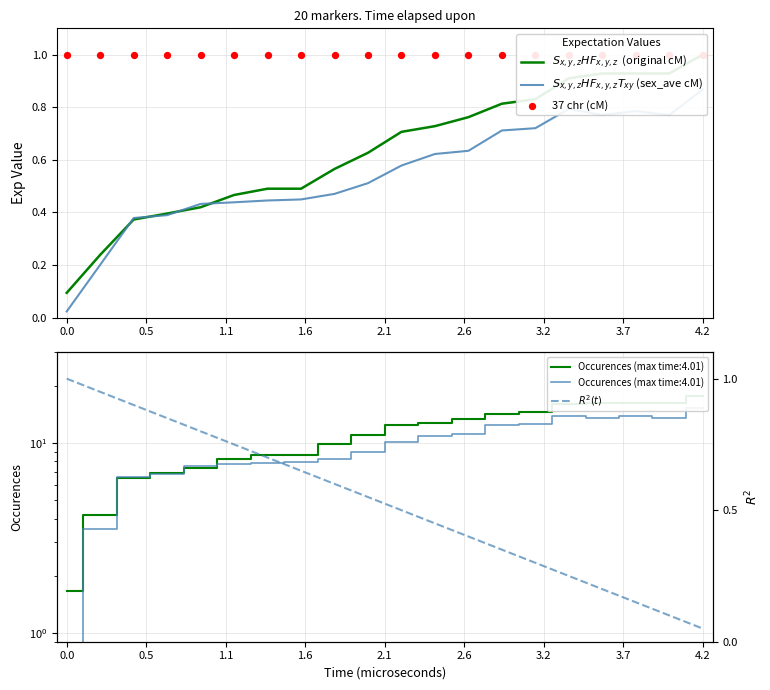

Is the value of $S_{x,y,z}HF_{x,y,z}$  (original cM) at 14 greater than the value of $R^2(t)$ at 3.7?

Yes